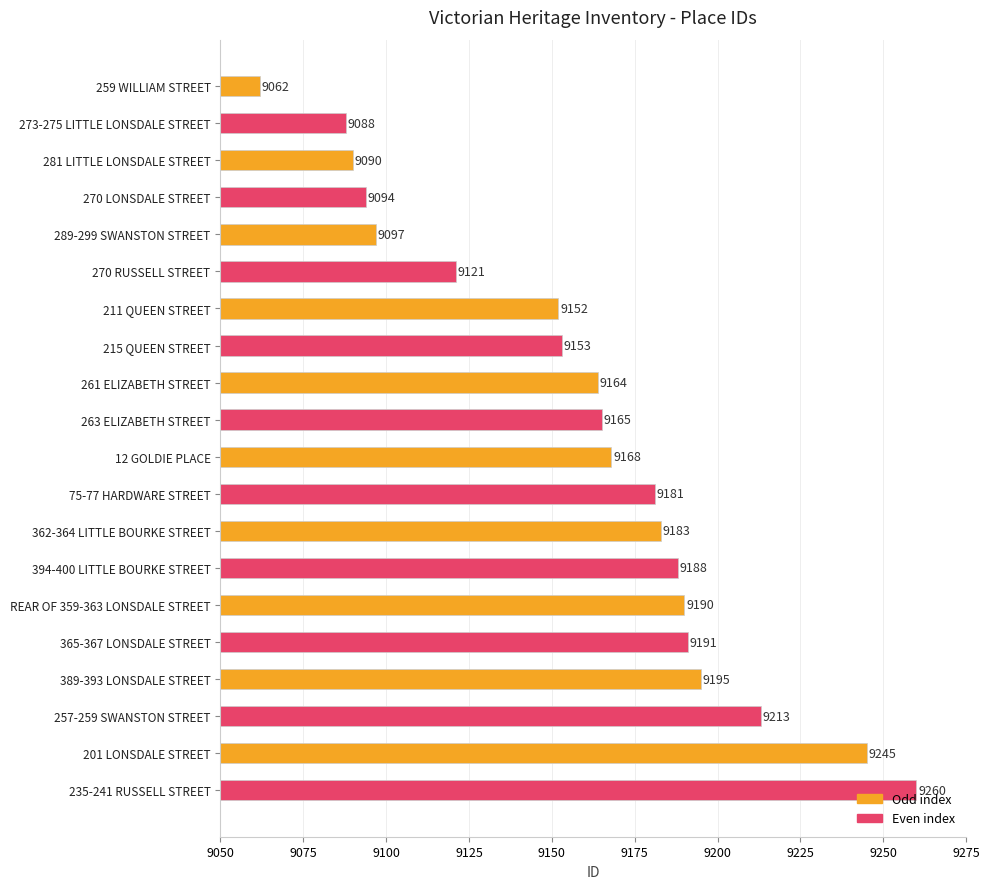

True or false: the data shows 5528 at 365-367 LONSDALE STREET.

False